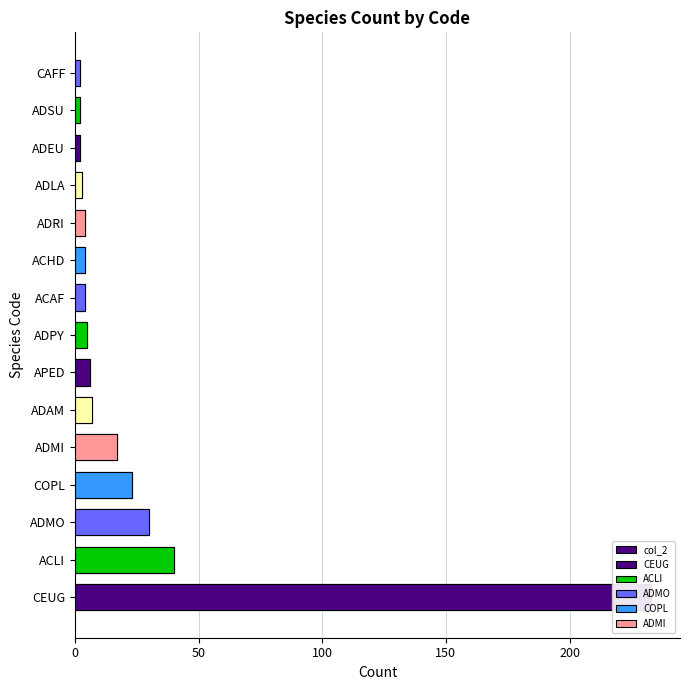

Is it true that the value at ACAF is 2?

False